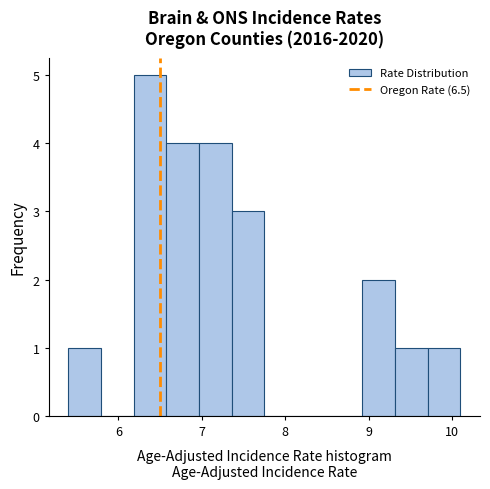

Read against the x-axis, roughly where is the centre of the tallest bar?

6.4